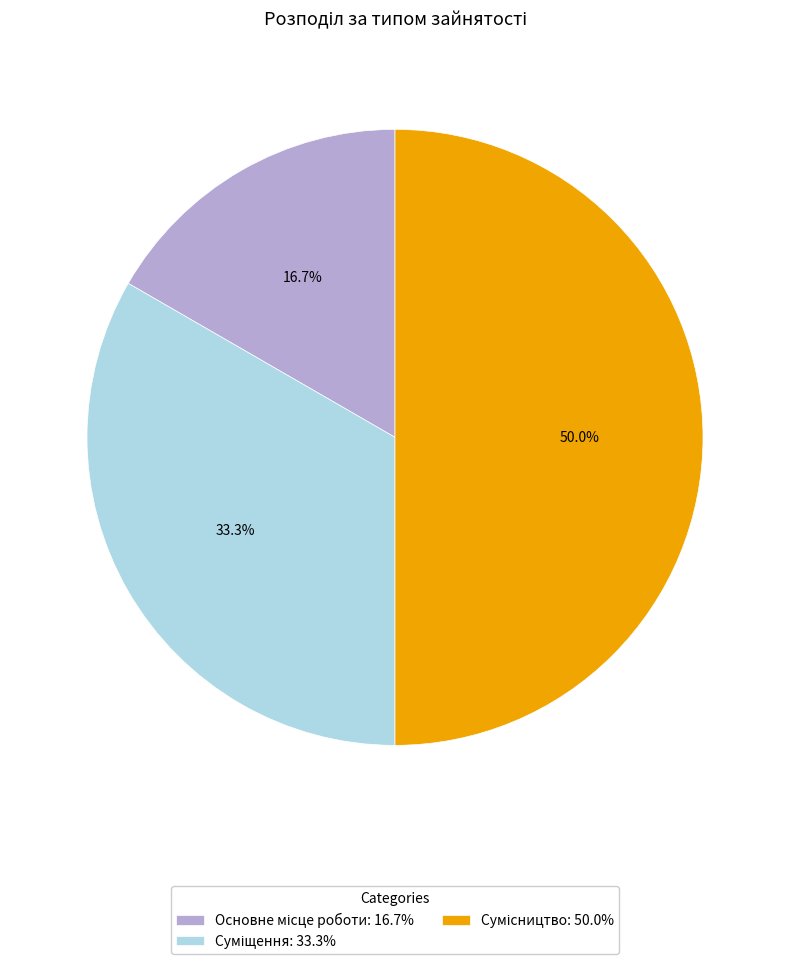

To the nearest percent, what is the combined percentage of Сумісництво and Основне місце роботи?

67%